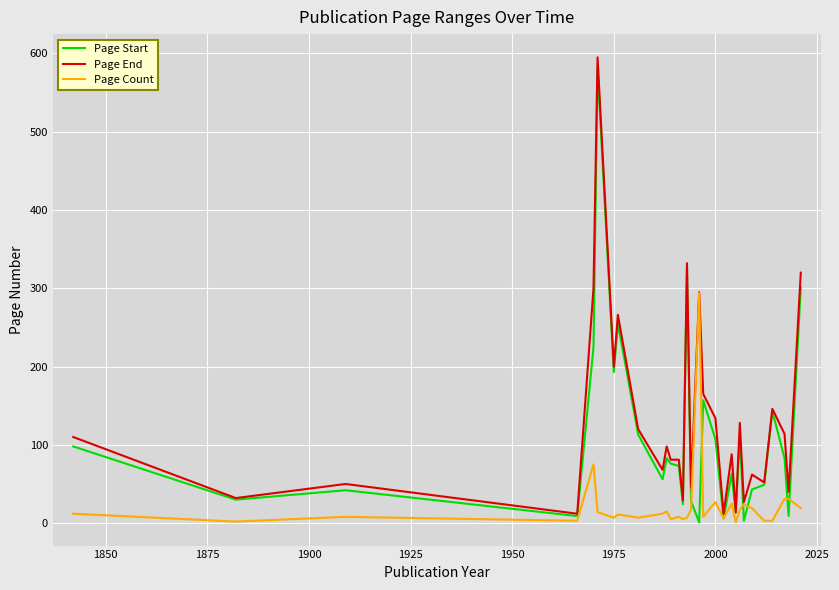

Does the chart have visible grid lines?

Yes